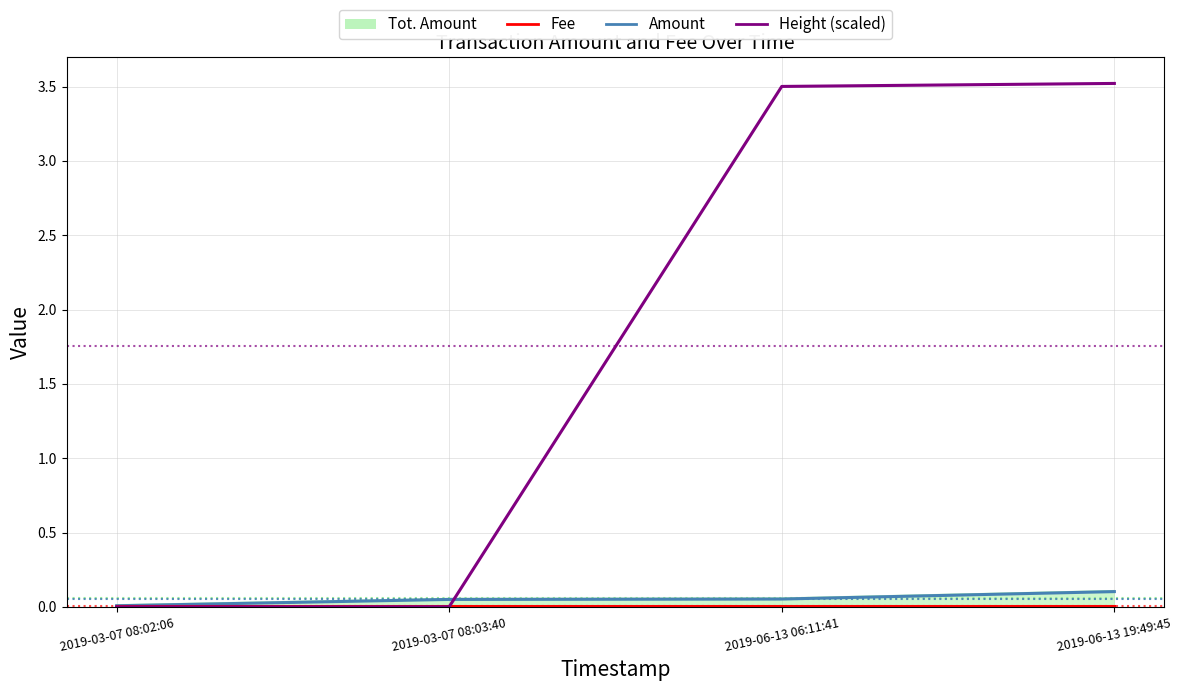

What is the greatest value displayed?

3.5